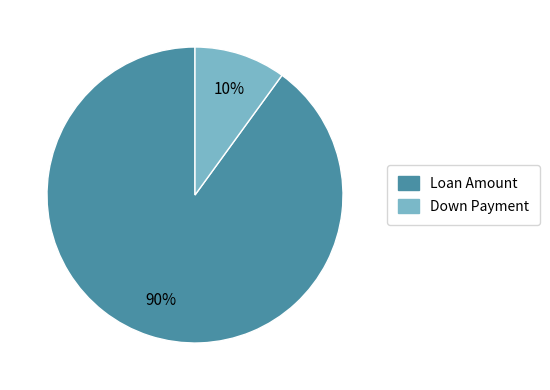

How many segments does this pie chart have?

2